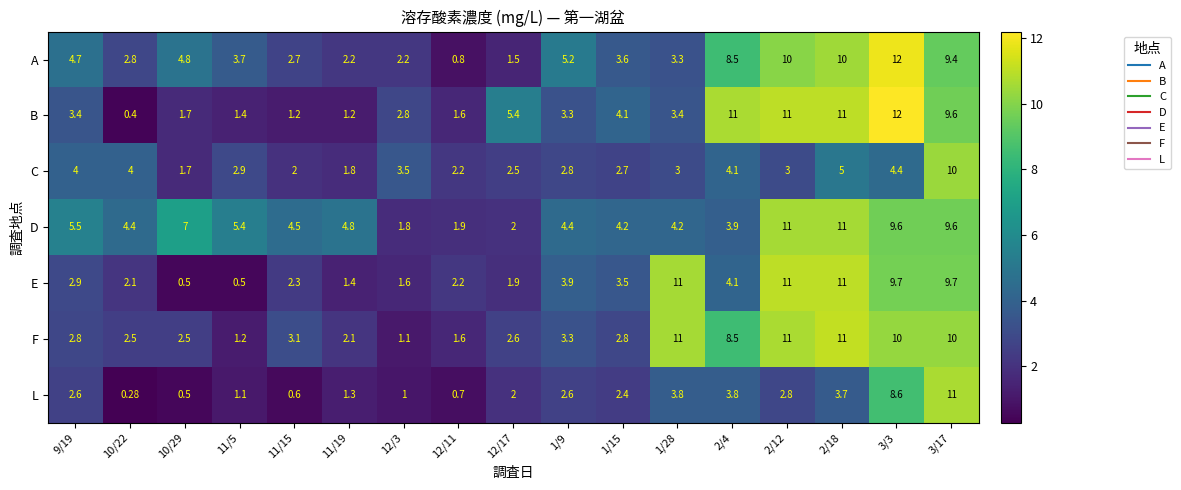

Which series has the largest range (max minus min)?

B